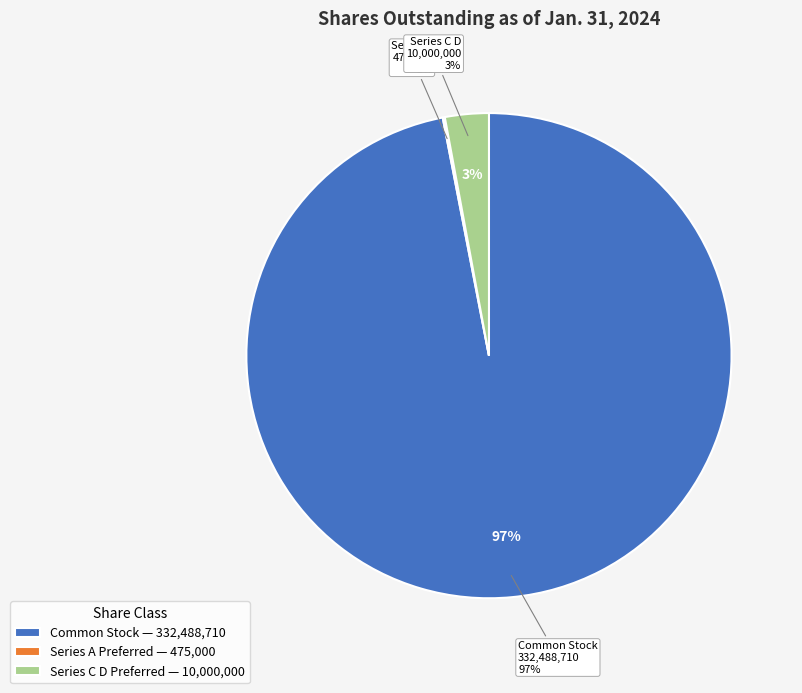

To the nearest percent, what is the difference between the largest and smallest slice percentages?

97%